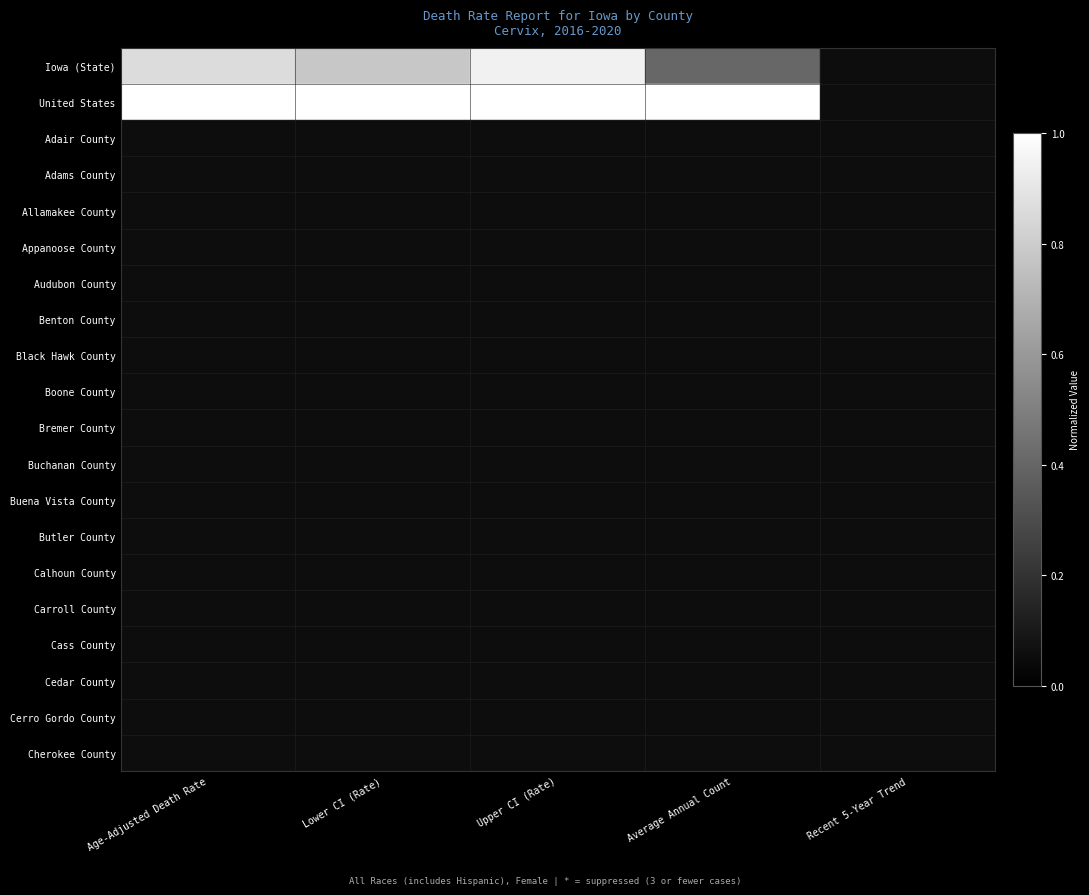

Rank the series at Average Annual Count from highest to lowest value.

United States, Iowa (State), Adair County, Adams County, Allamakee County, Appanoose County, Audubon County, Benton County, Black Hawk County, Boone County, Bremer County, Buchanan County, Buena Vista County, Butler County, Calhoun County, Carroll County, Cass County, Cedar County, Cerro Gordo County, Cherokee County